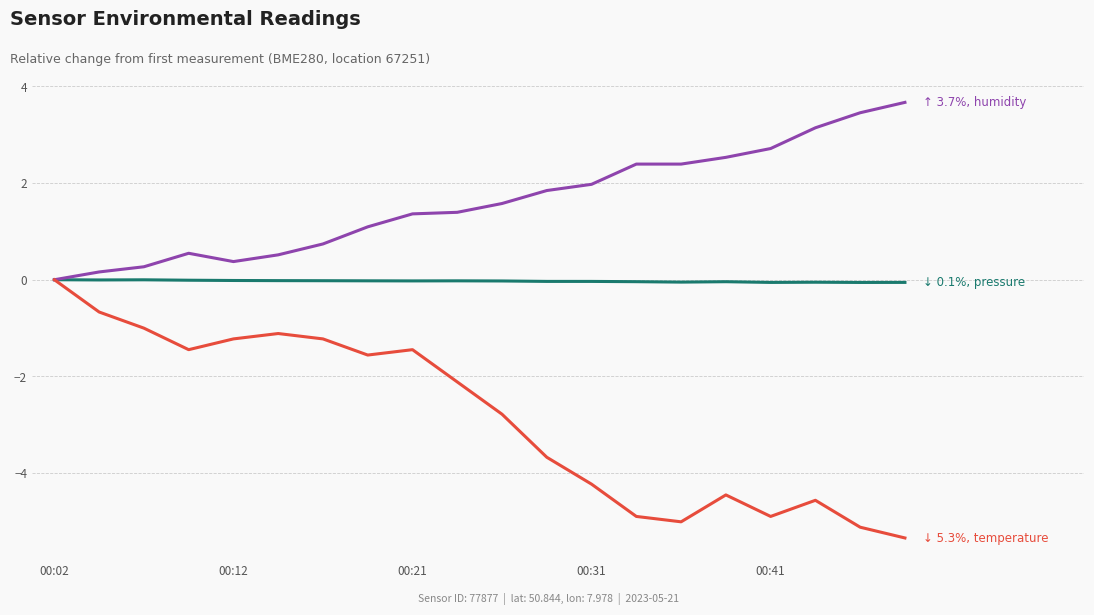

What is the maximum value shown in the chart?

3.7